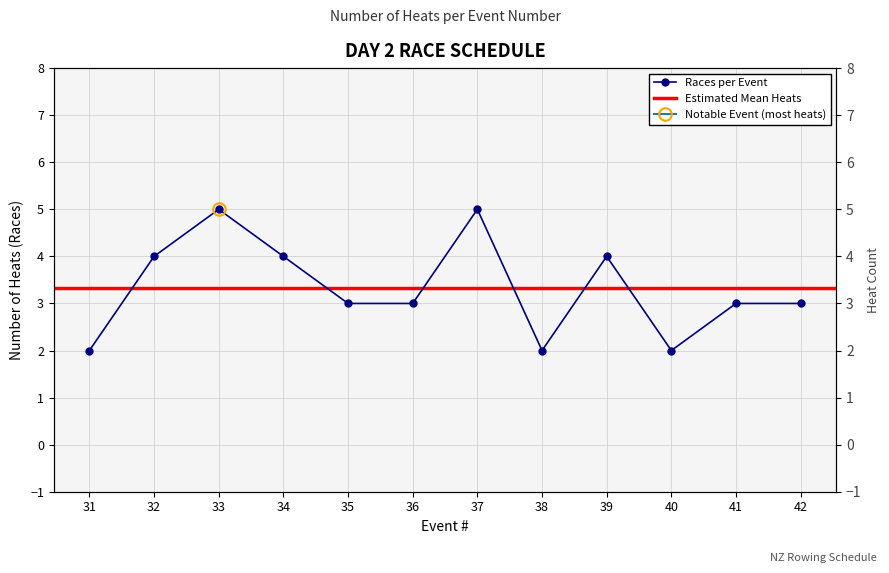

True or false: there are more than 1 points higher than both neighbors.

True